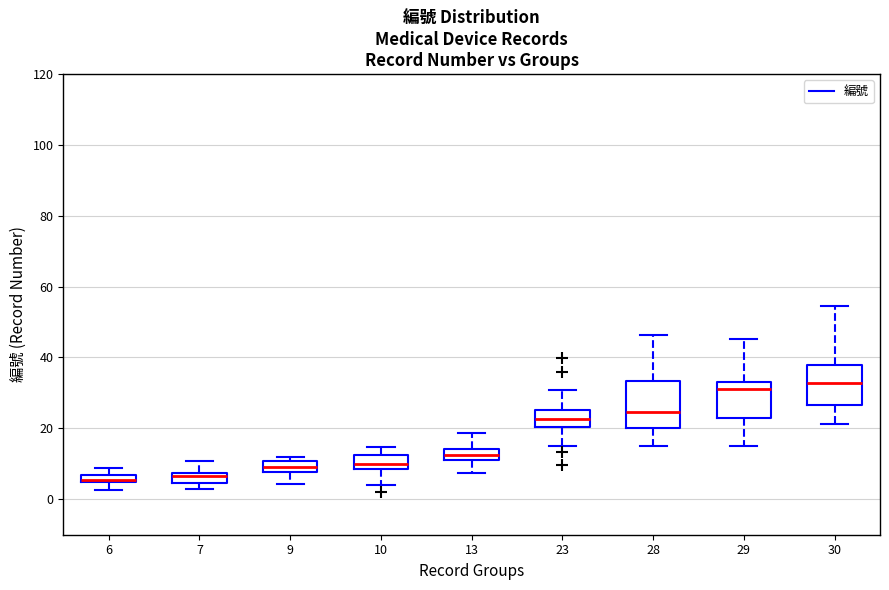

Where is the upper edge of the box at x = 13 on the y-axis? The values are not printed on the chart, so give them approximately, as read against the axis.

14